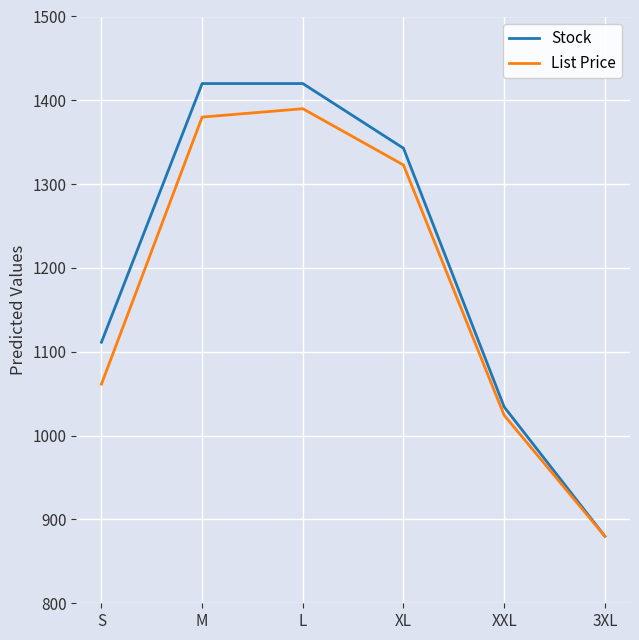

List the series in order of their peak value, lowest first.

List Price, Stock